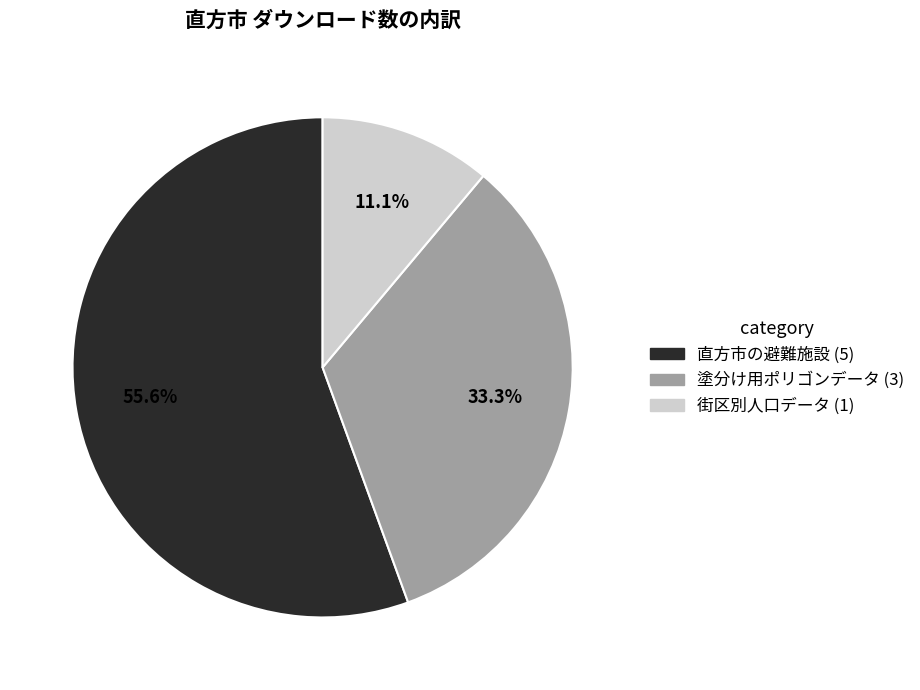

To the nearest percent, what percentage of the pie is 直方市の避難施設?

56%